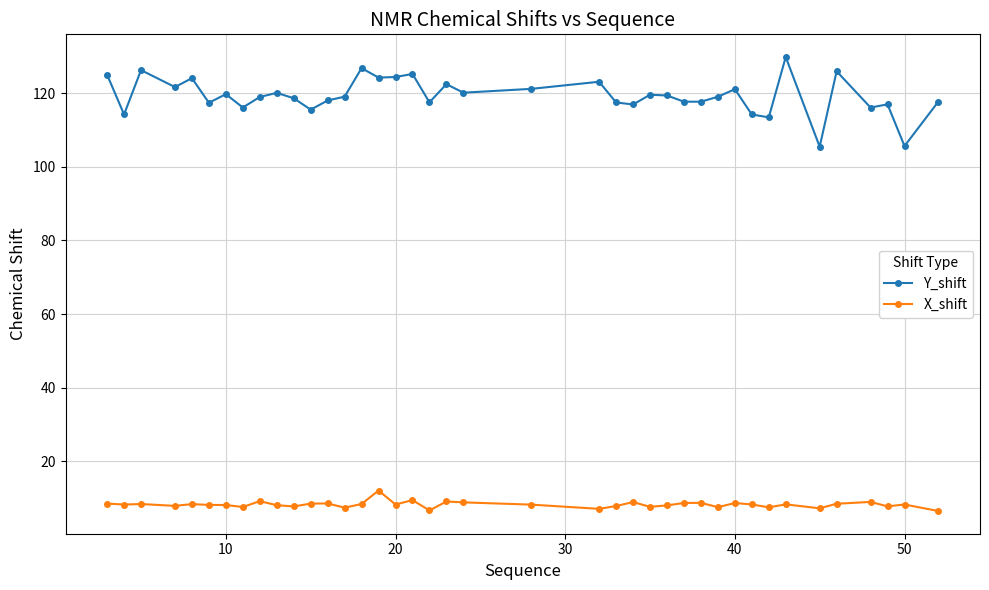

At how many categories does at least one series exceed 104?

40